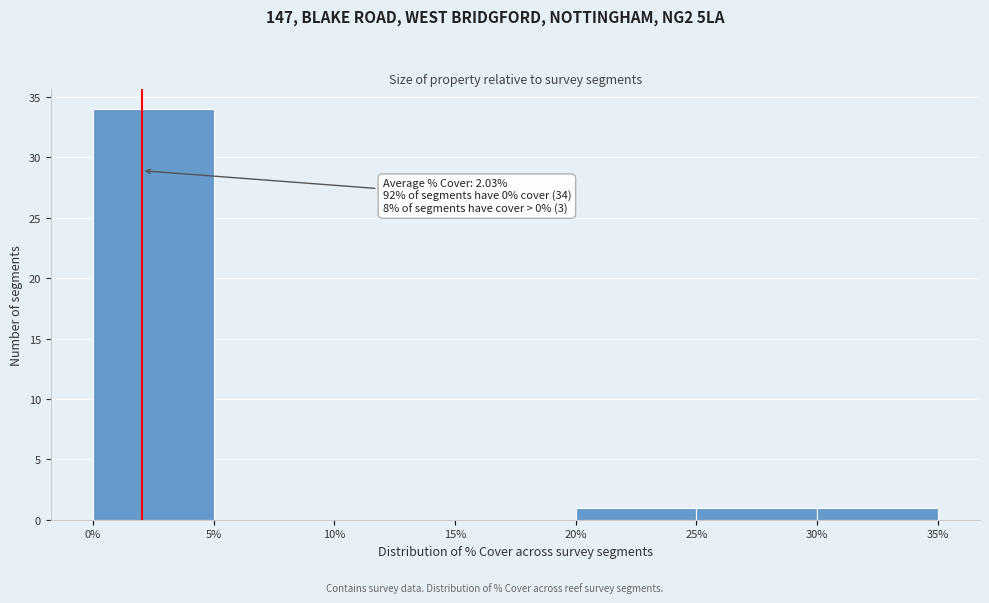

Over which range of the x-axis is the bar tallest?

0% to 5%